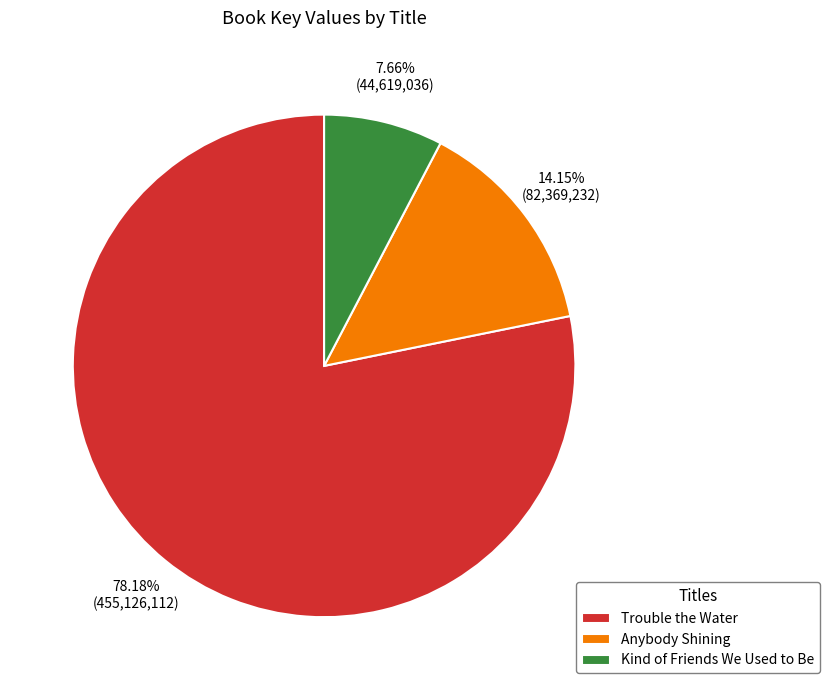

To the nearest percent, what percentage of the pie is Kind of Friends We Used to Be?

8%